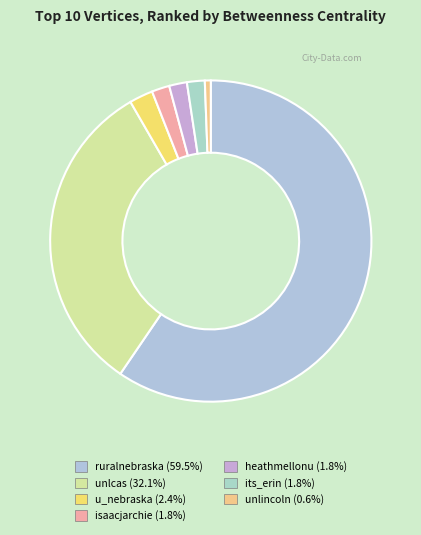

True or false: isaacjarchie accounts for 2% of the total.

True